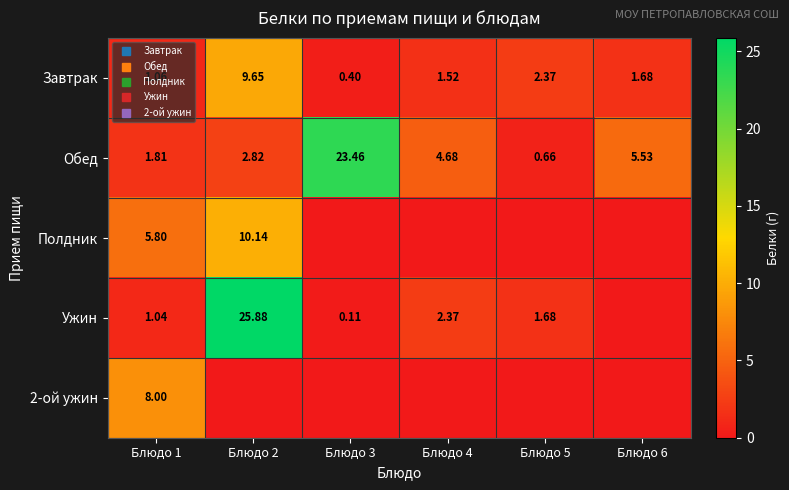

At how many categories does at least one series exceed 11?

2